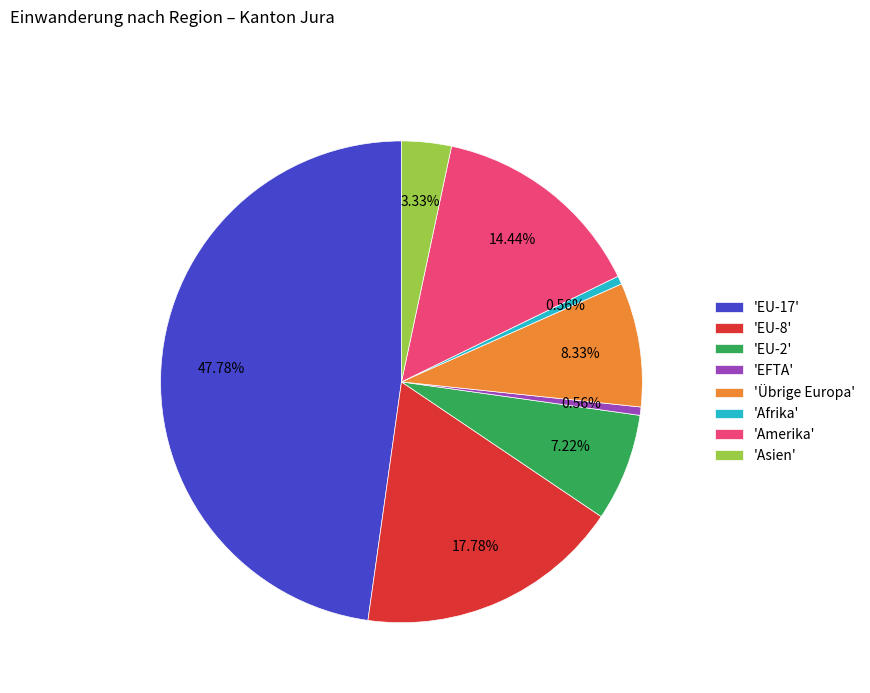

Count the number of slices in the pie.

8